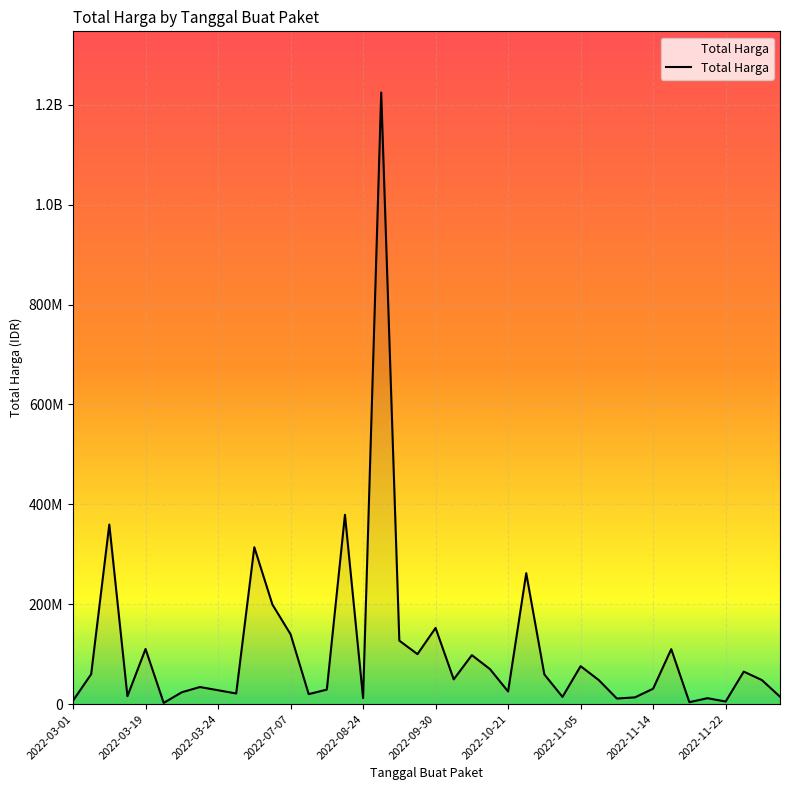

What is the sum of all values?

4375595175